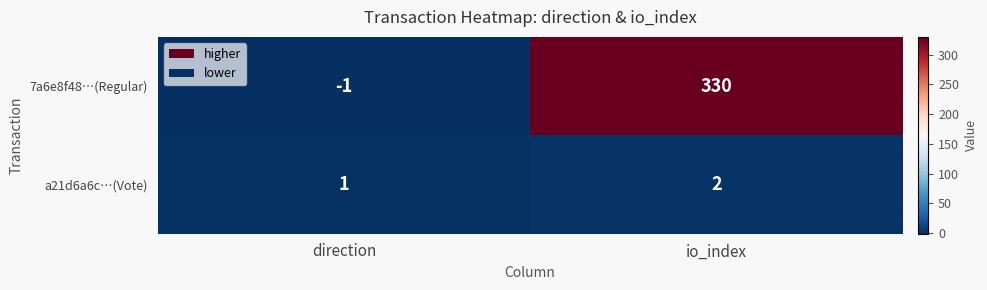

At which category is the sum across all series the highest?

io_index